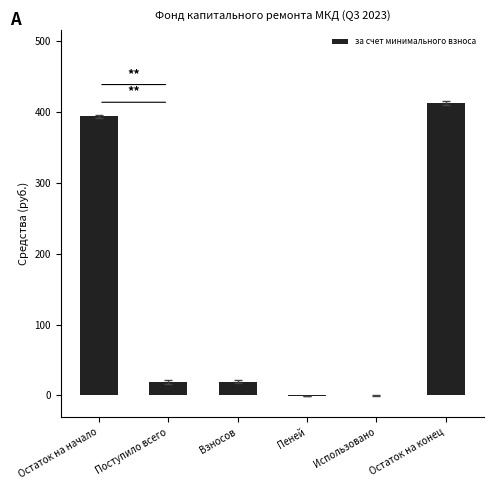

Which label corresponds to the largest value in the chart?

Остаток на конец